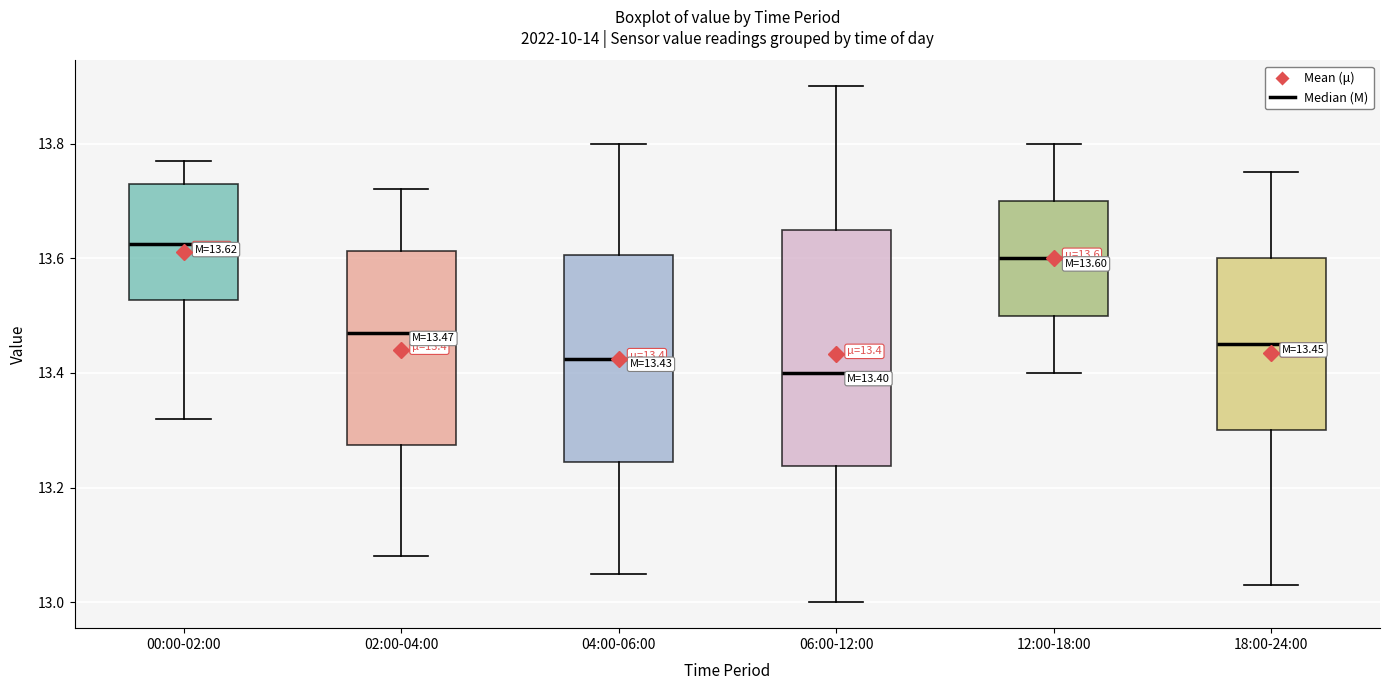

Which box's median line is the lowest?

06:00-12:00